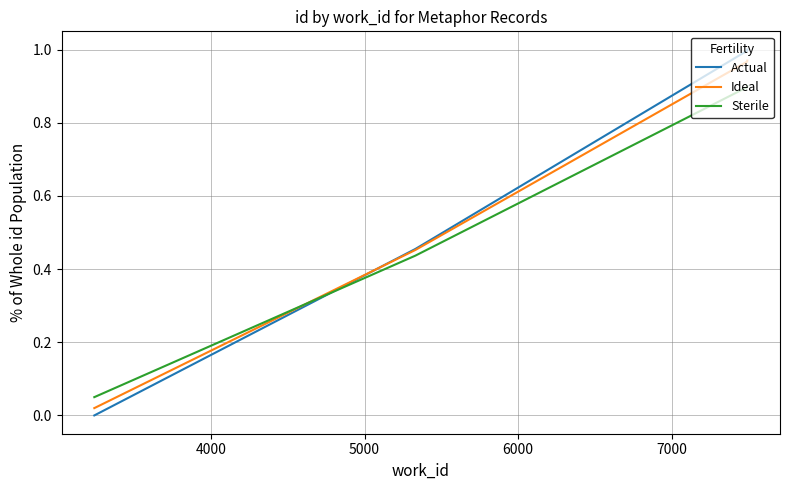

Rank the series by their average value, from lowest to highest.

Sterile, Ideal, Actual